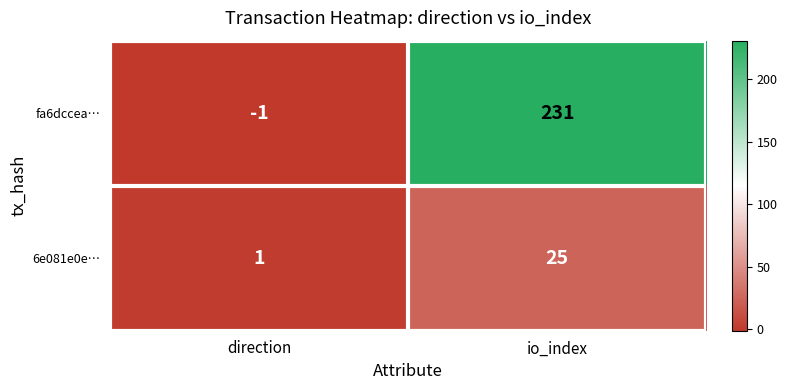

Which category has the lowest value across all series?

direction